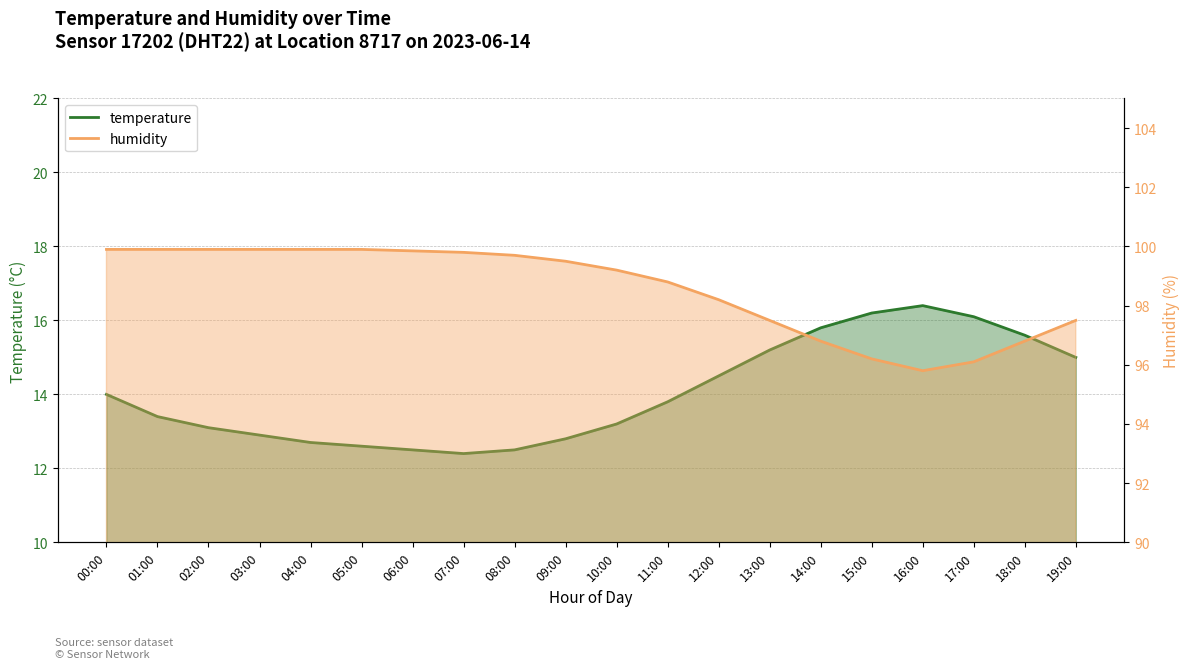

True or false: humidity has a value of 99.8 at 07:00.

True